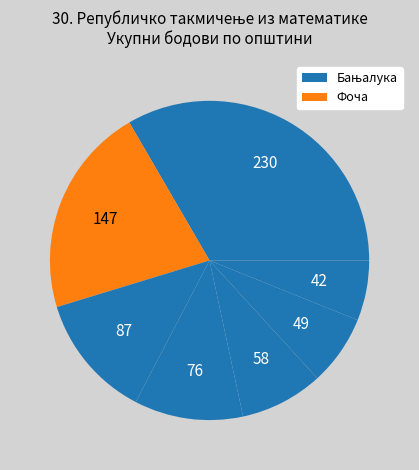

How many slices are in this pie chart?

7